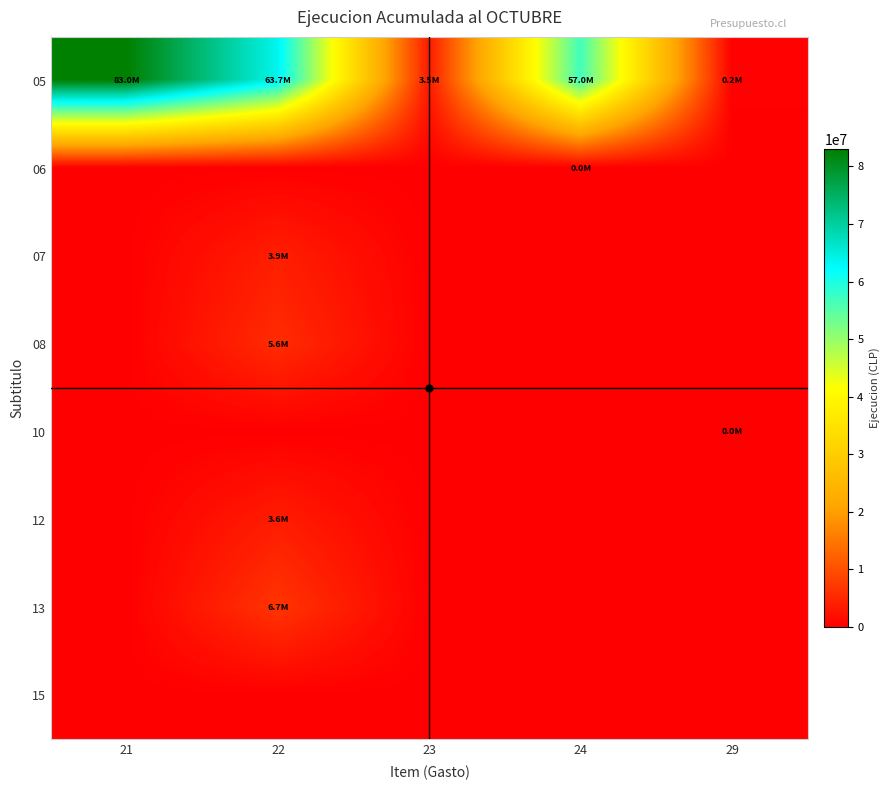

Which category has the highest value across all series?

21